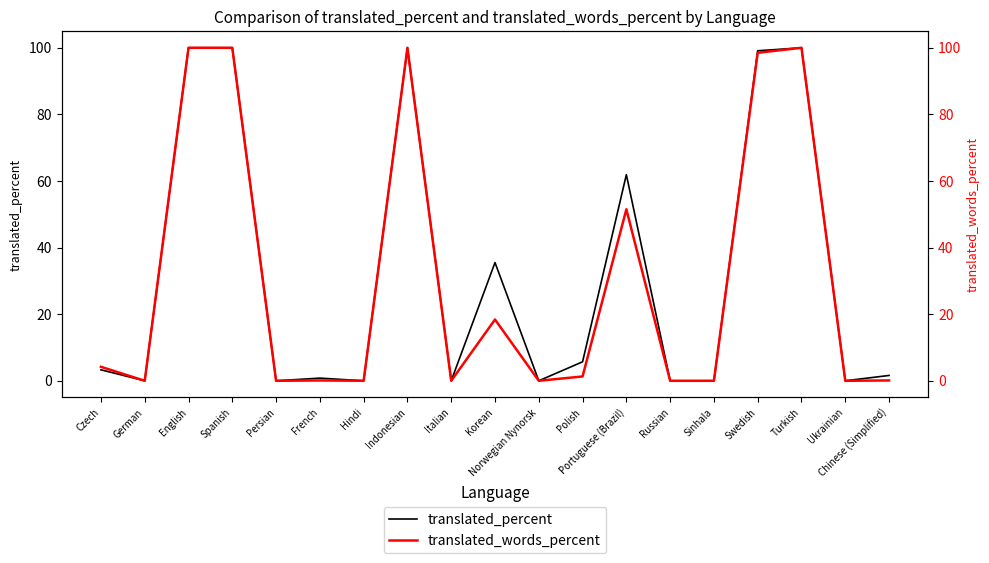

Which label corresponds to the largest value in the chart?

English